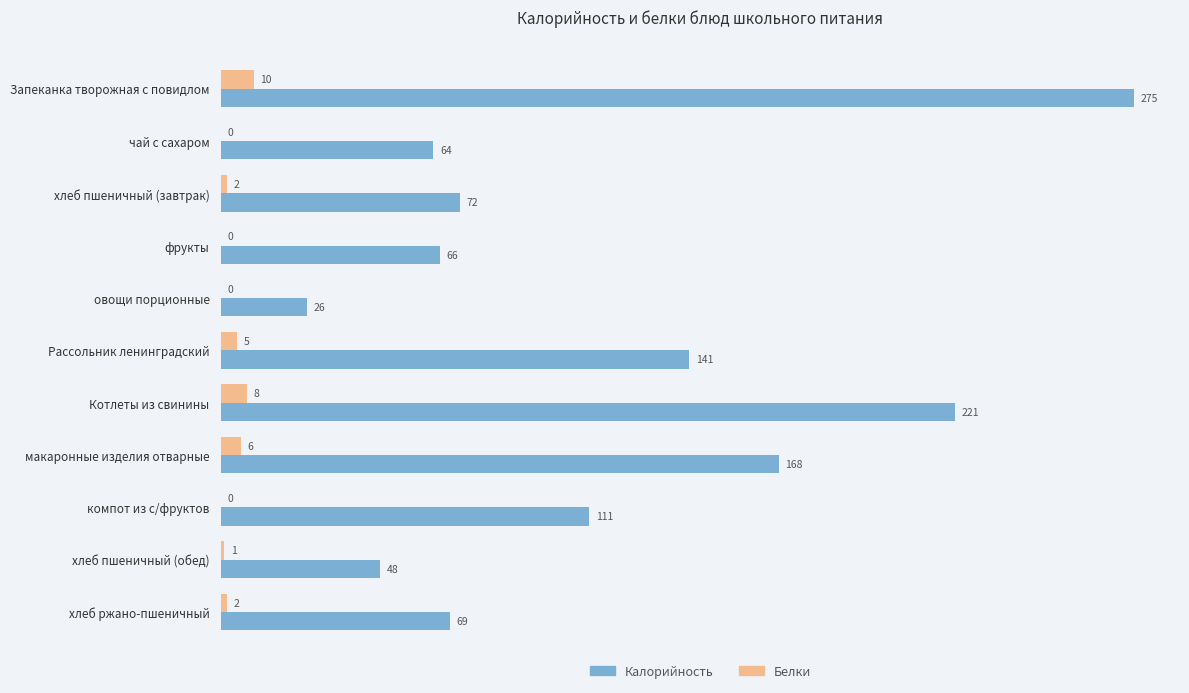

The value of Калорийность at фрукты is 66. True or false?

True